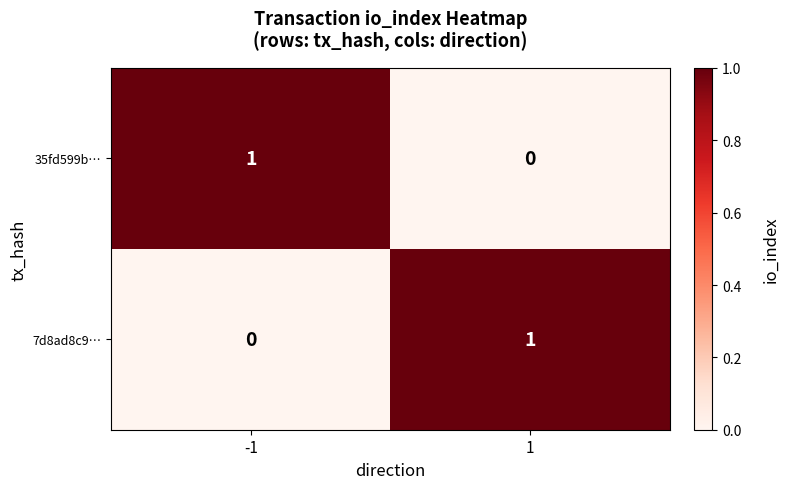

What is the total value across all series at -1?

1